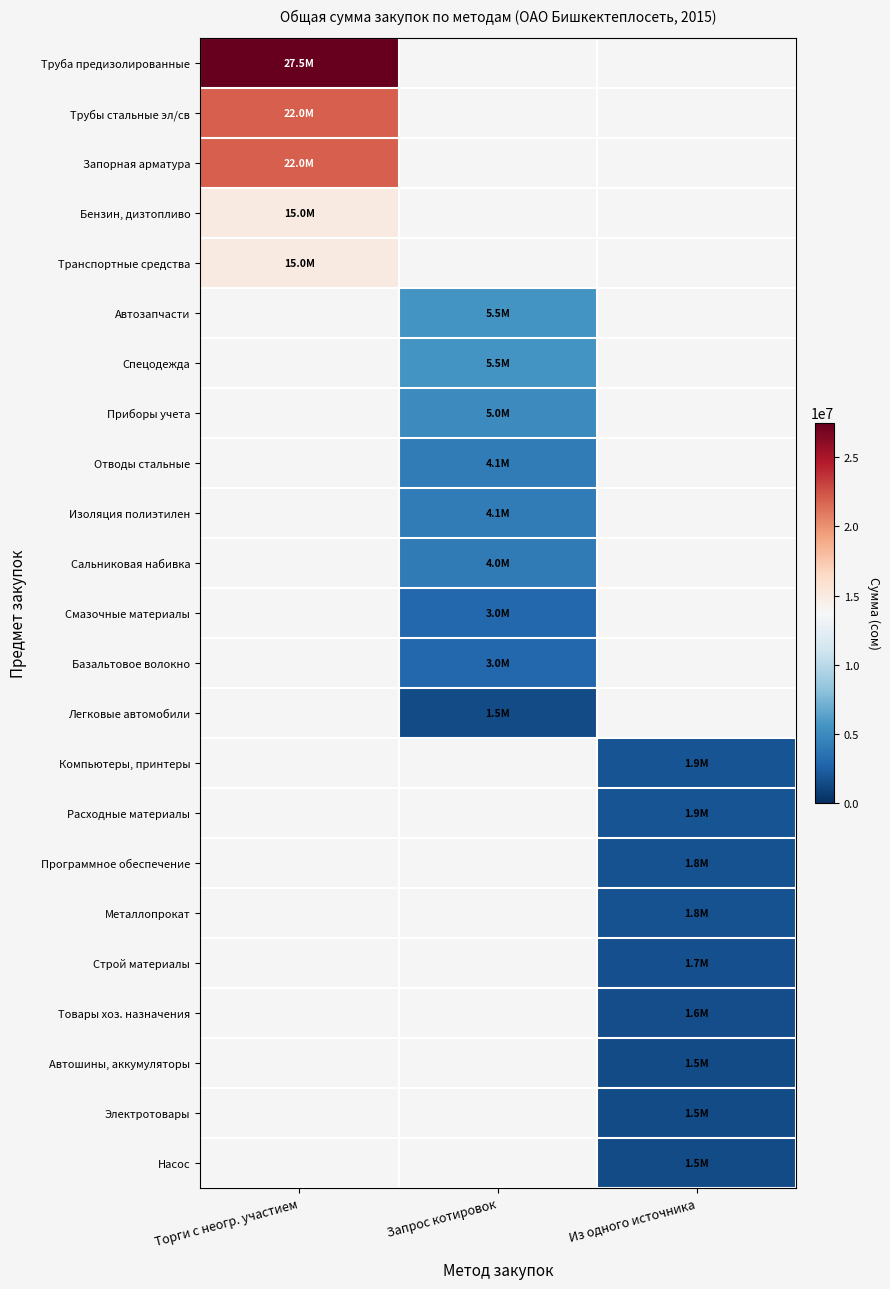

What is the greatest value displayed?

27500000.0